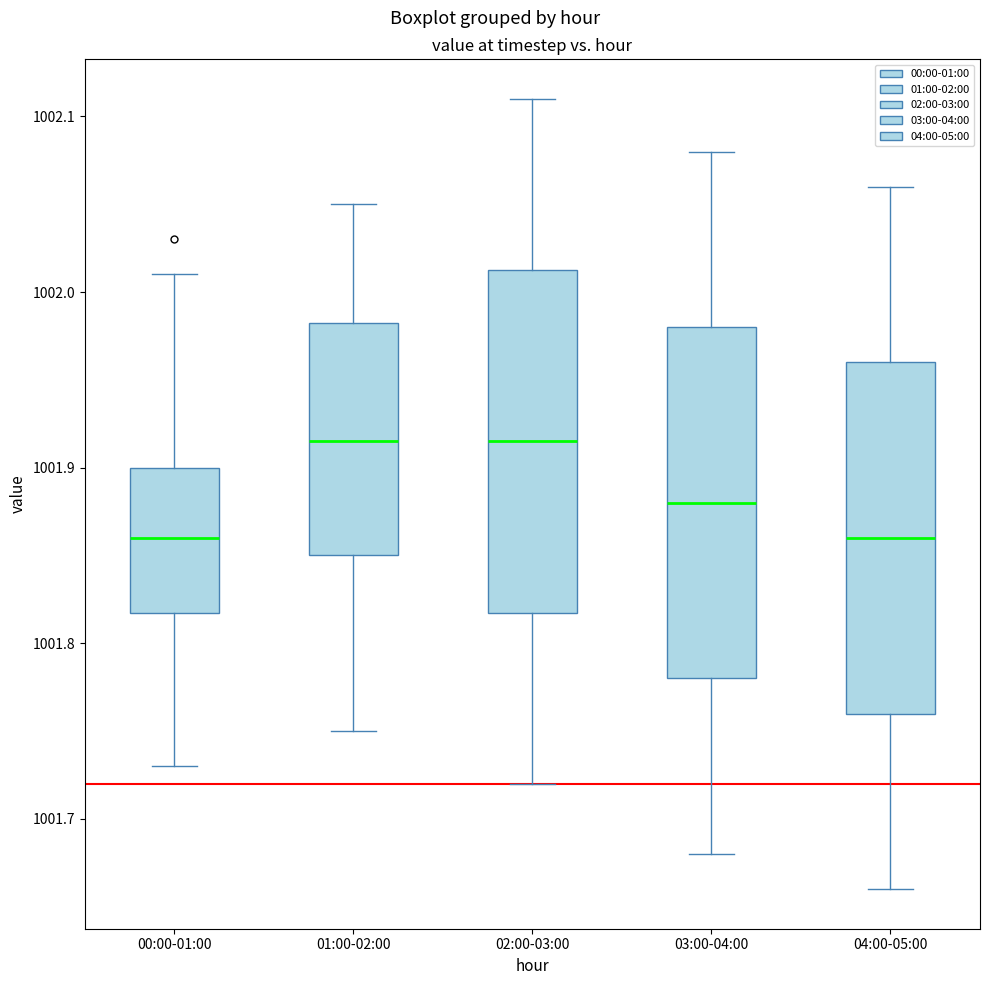

Reading left to right, read every box against the y-axis: the position of its median line, the range the box covers, and the ends of its whiskers. The values are not printed on the chart, so give them approximately, as read against the axis.

00:00-01:00: median 1001.86, box 1001.82 to 1001.90, whiskers 1001.73 to 1002.01
01:00-02:00: median 1001.92, box 1001.85 to 1001.98, whiskers 1001.75 to 1002.05
02:00-03:00: median 1001.92, box 1001.82 to 1002.01, whiskers 1001.72 to 1002.11
03:00-04:00: median 1001.88, box 1001.78 to 1001.98, whiskers 1001.68 to 1002.08
04:00-05:00: median 1001.86, box 1001.76 to 1001.96, whiskers 1001.66 to 1002.06